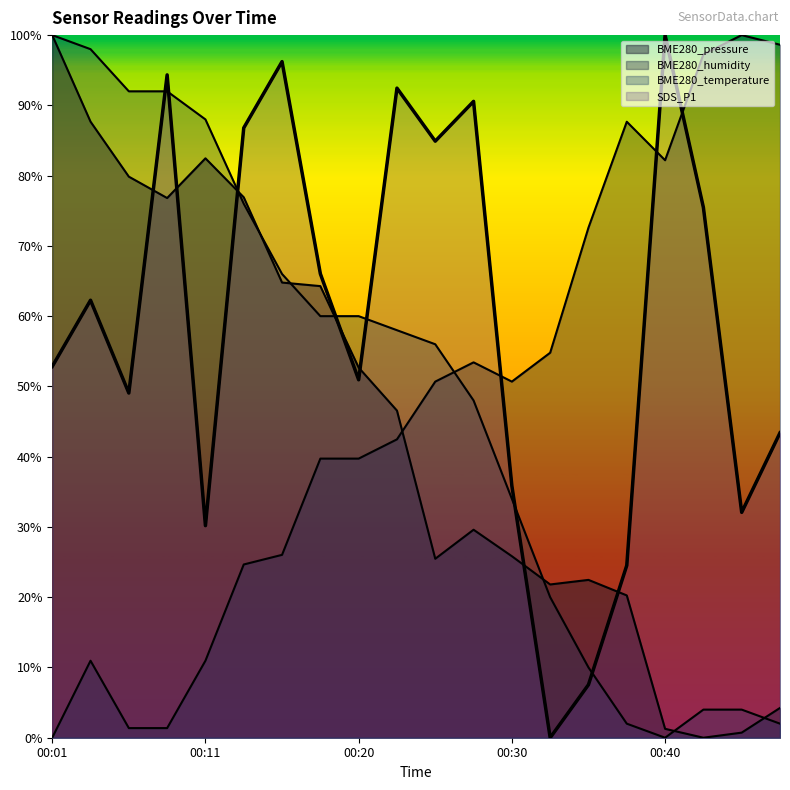

How many interior local valleys does the SDS_P1 series have?

6